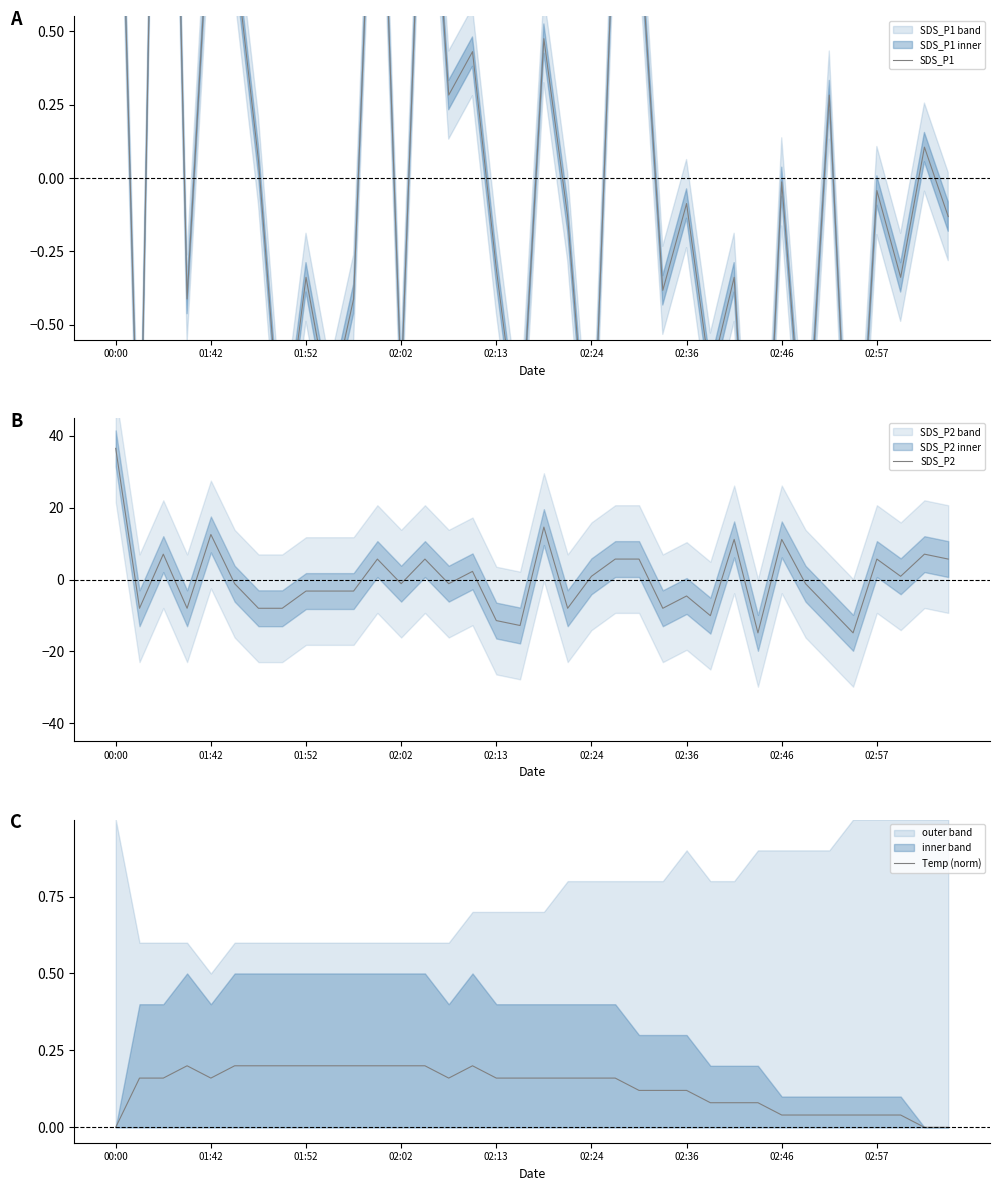

Which series has the largest range (max minus min)?

SDS_P2